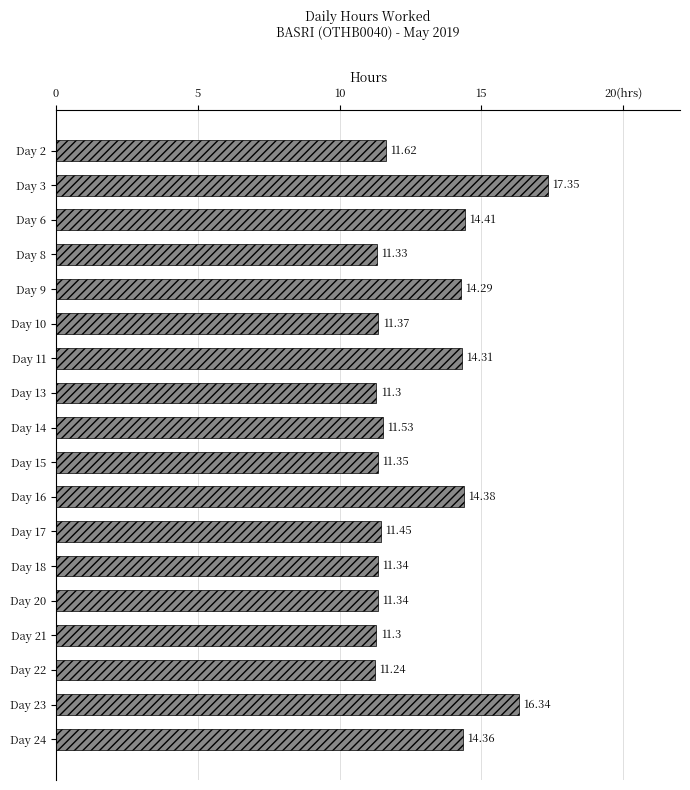

What is the maximum value shown in the chart?

17.4